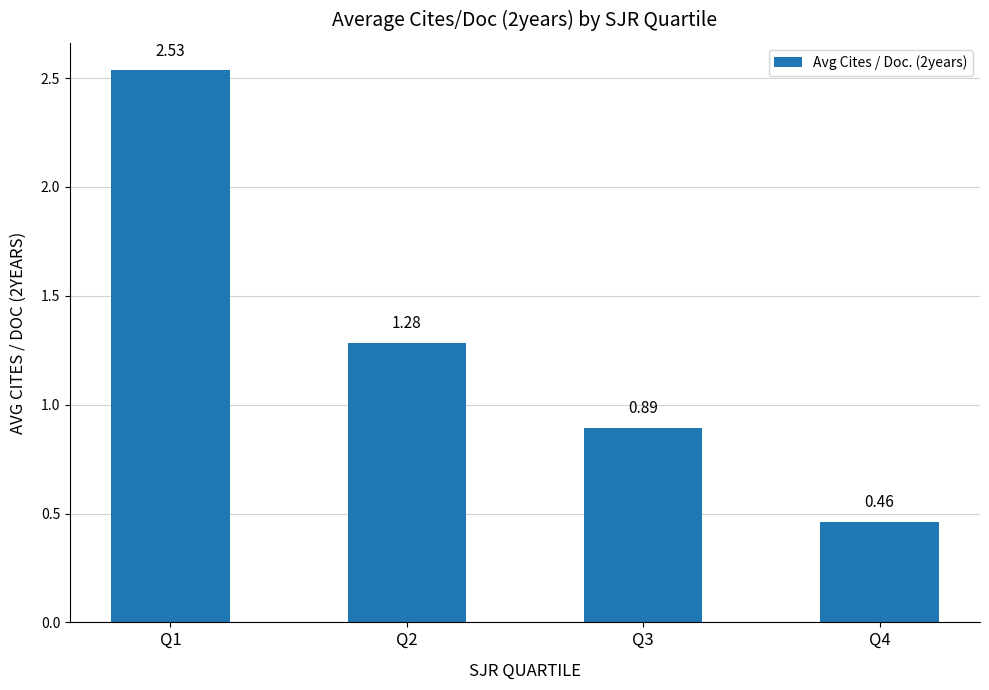

Where does the data first go above 1?

Q1